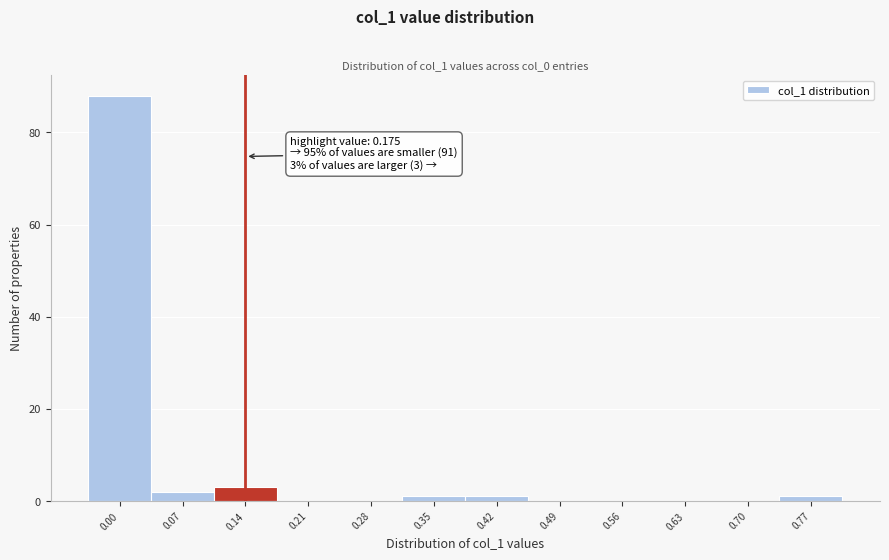

Reading left to right, transcribe all the data shown in this chart.

0.00=88	0.07=2	0.14=3	0.21=0	0.28=0	0.35=1	0.42=1	0.49=0	0.56=0	0.63=0	0.70=0	0.77=1